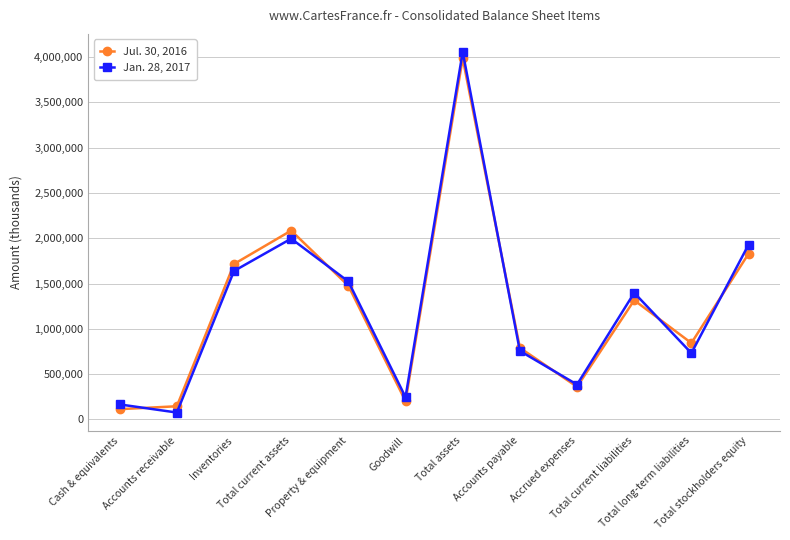

True or false: Jul. 30, 2016 has more than 2 interior local peaks.

True